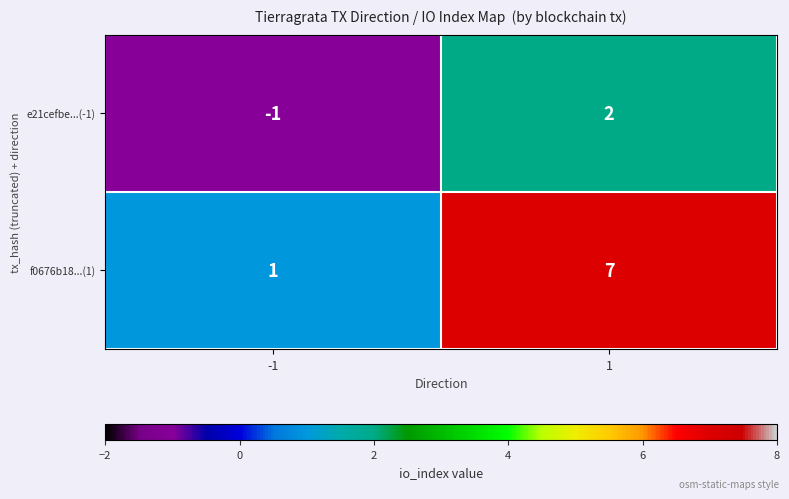

Reading left to right, what are all the values shown in this chart?

e21cefbe...(-1): -1	2
f0676b18...(1): 1	7